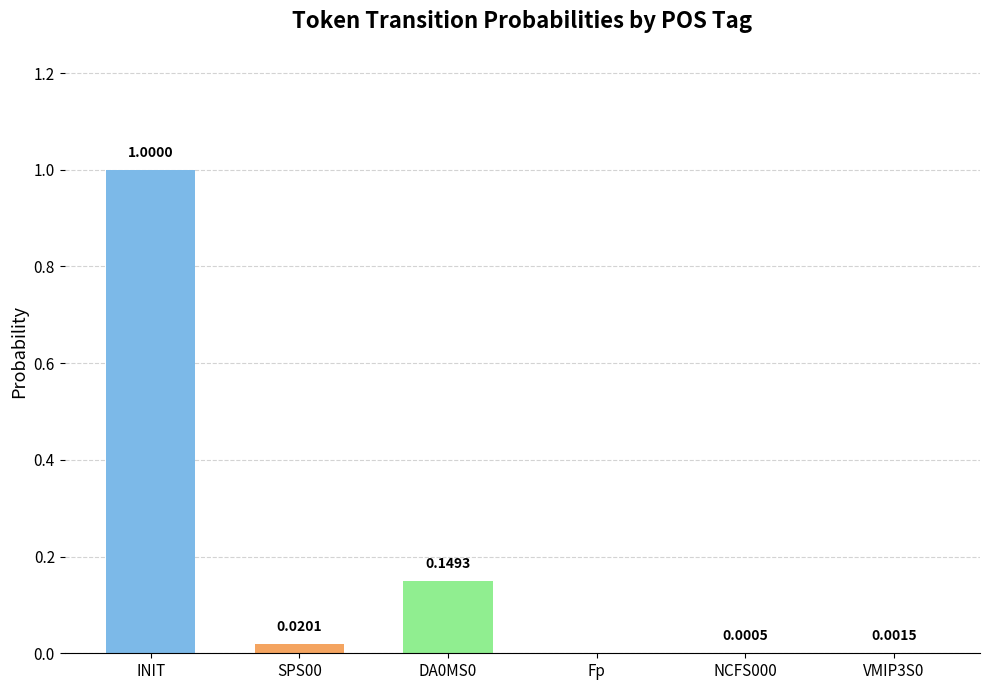

Which has a higher value, INIT or NCFS000?

INIT